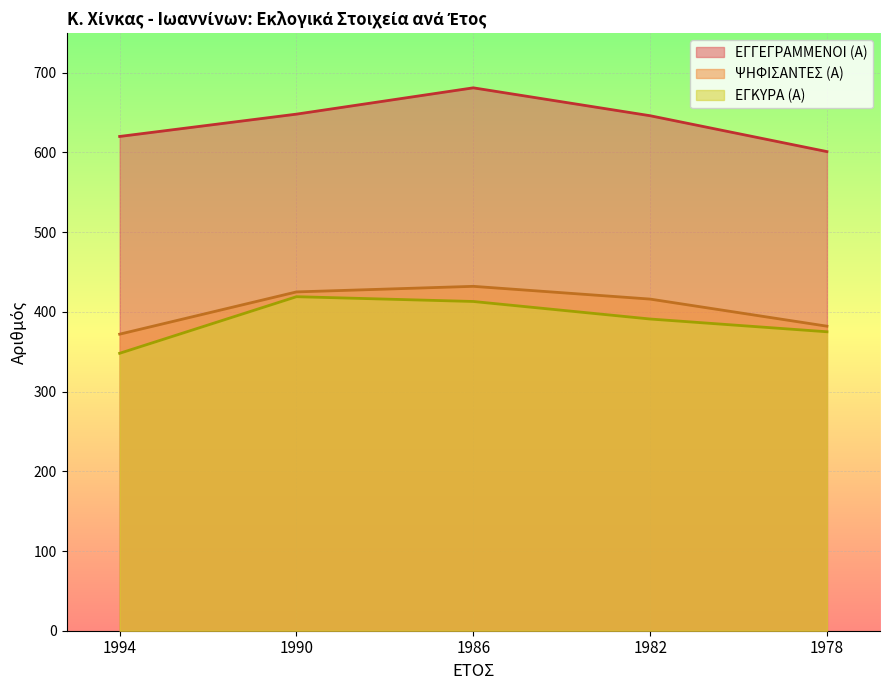

What is the difference between the maximum and second lowest values in the ΕΓΚΥΡΑ (Α) series?

44